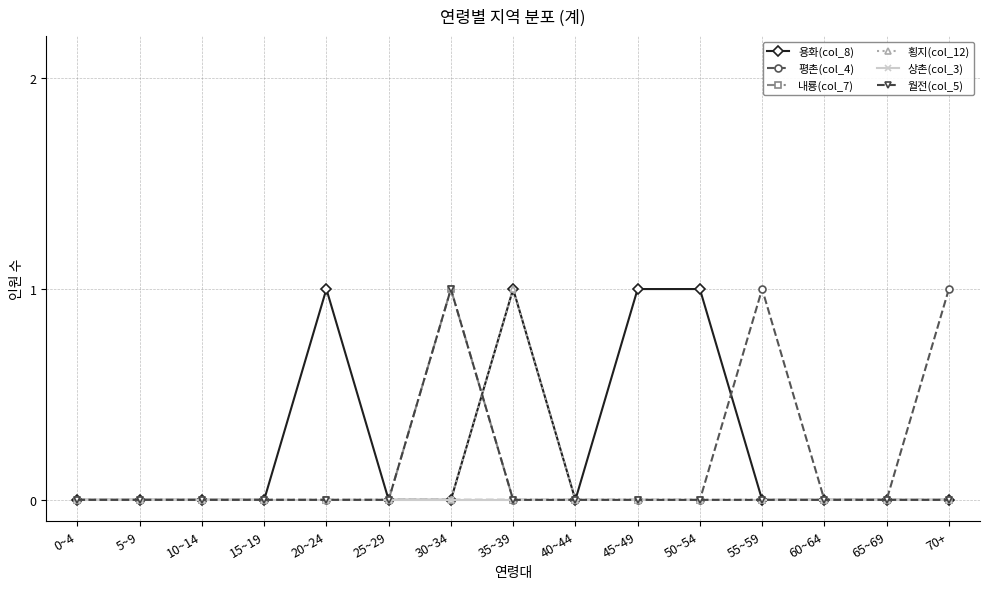

Does the chart display data point markers on the line(s)?

Yes